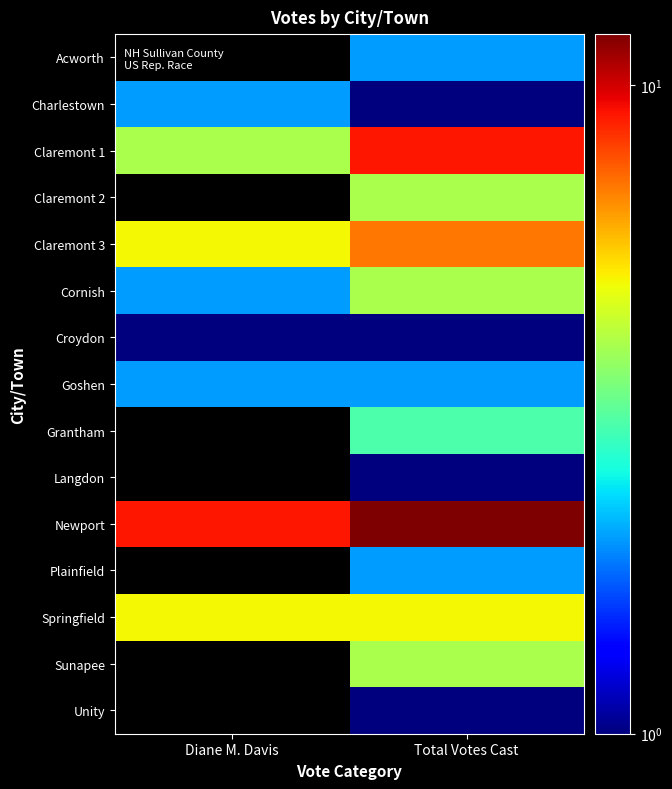

Reading left to right, extract all data points from this chart.

Acworth: Diane M. Davis=0	Total Votes Cast=2
Charlestown: Diane M. Davis=2	Total Votes Cast=1
Claremont 1: Diane M. Davis=4	Total Votes Cast=9
Claremont 2: Diane M. Davis=0	Total Votes Cast=4
Claremont 3: Diane M. Davis=5	Total Votes Cast=7
Cornish: Diane M. Davis=2	Total Votes Cast=4
Croydon: Diane M. Davis=1	Total Votes Cast=1
Goshen: Diane M. Davis=2	Total Votes Cast=2
Grantham: Diane M. Davis=0	Total Votes Cast=3
Langdon: Diane M. Davis=0	Total Votes Cast=1
Newport: Diane M. Davis=9	Total Votes Cast=12
Plainfield: Diane M. Davis=0	Total Votes Cast=2
Springfield: Diane M. Davis=5	Total Votes Cast=5
Sunapee: Diane M. Davis=0	Total Votes Cast=4
Unity: Diane M. Davis=0	Total Votes Cast=1